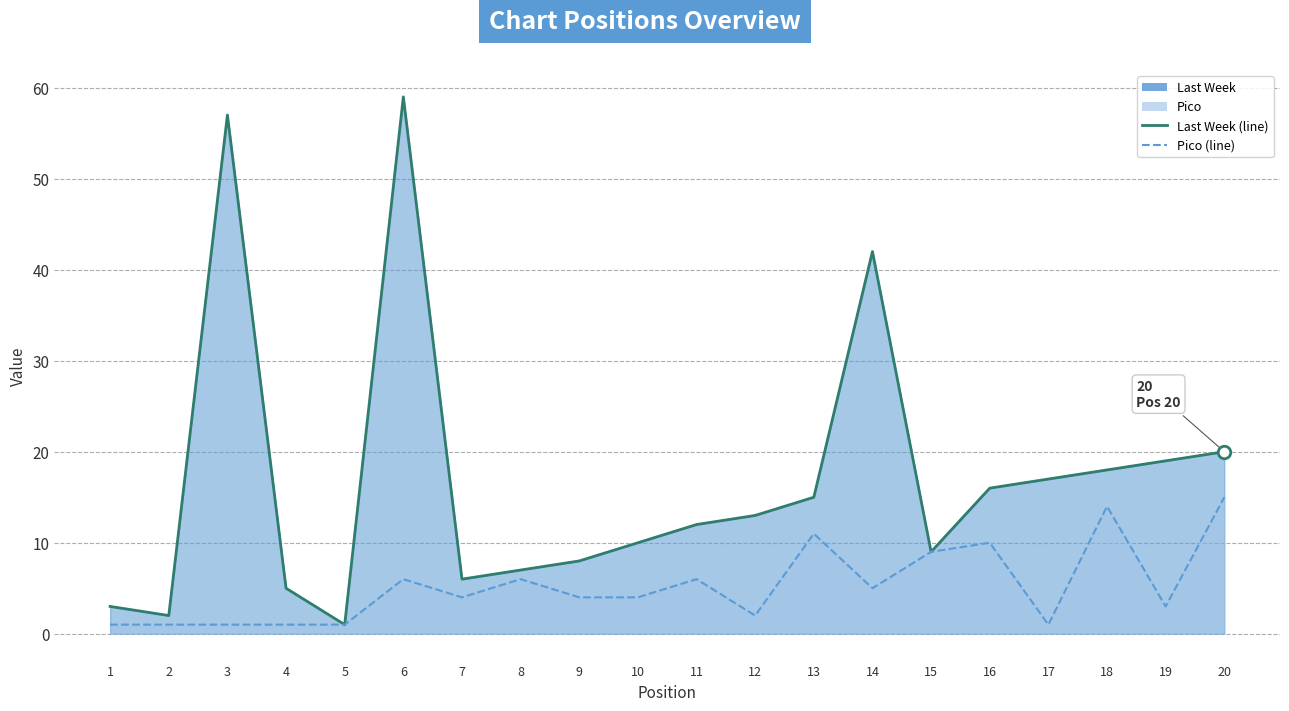

What is the sum of the Last Week (line) values at 1 and 15?

12